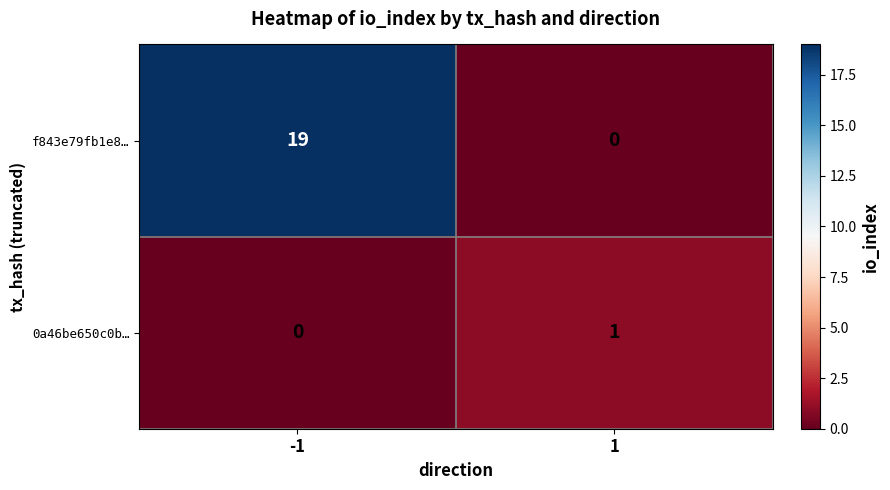

What is the average value of the f843e79fb1e8… series?

10